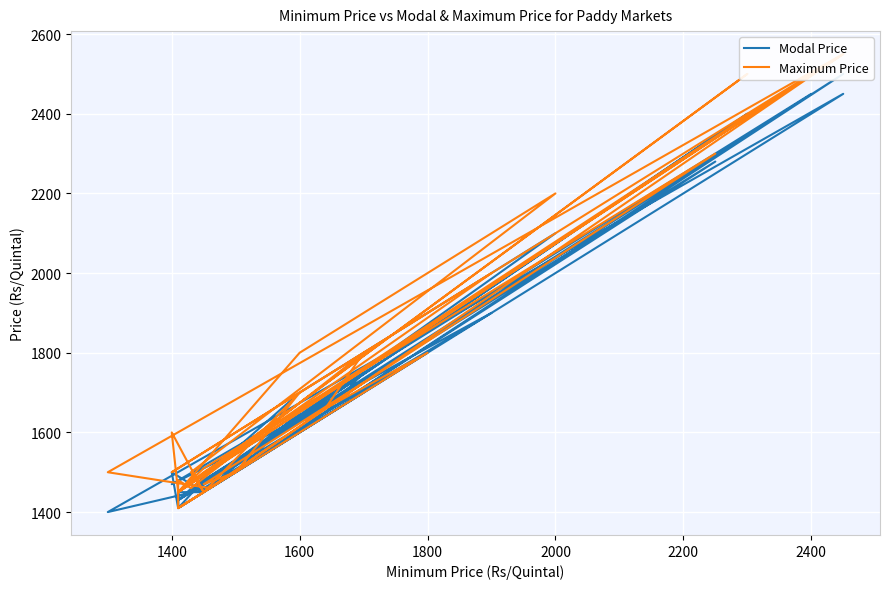

What is the minimum value for Modal Price?

1400